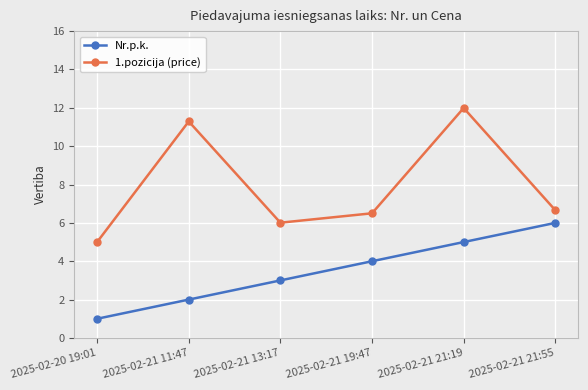

Count the number of data series in this chart.

2